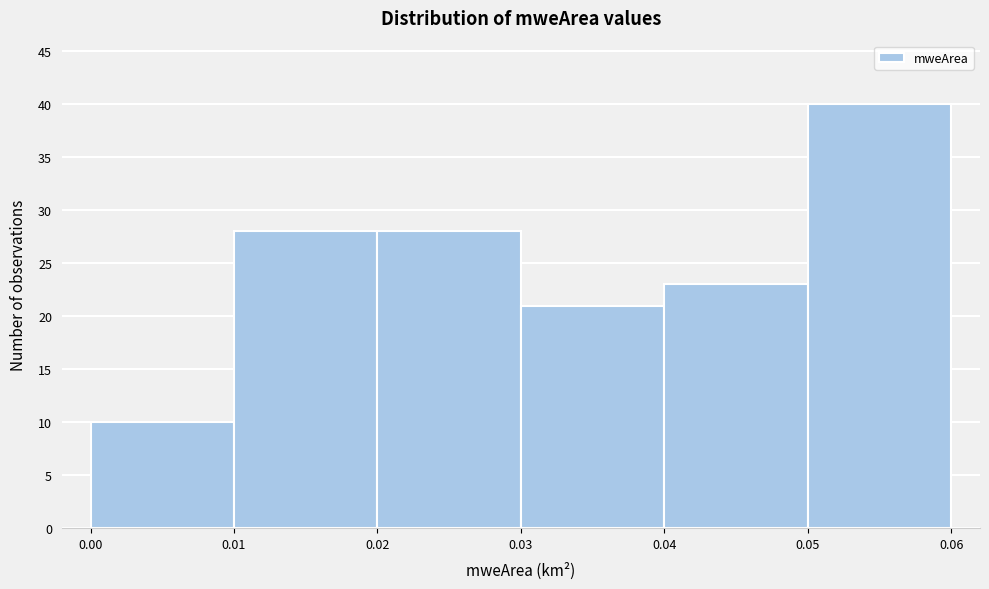

How tall is the bar that spans 0.00 to 0.01 on the x-axis? The values are not printed on the chart, so give them approximately, as read against the axis.

10